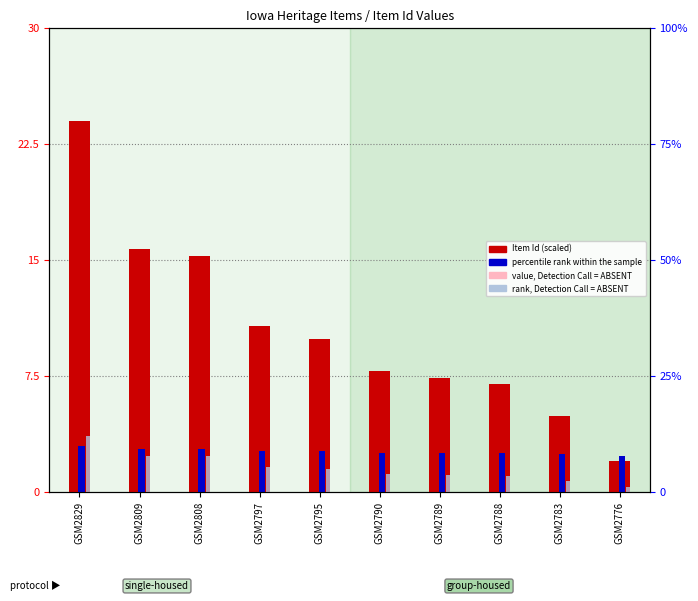

What is the sum of the percentile rank within the sample values at GSM2795 and GSM2789?

5.2